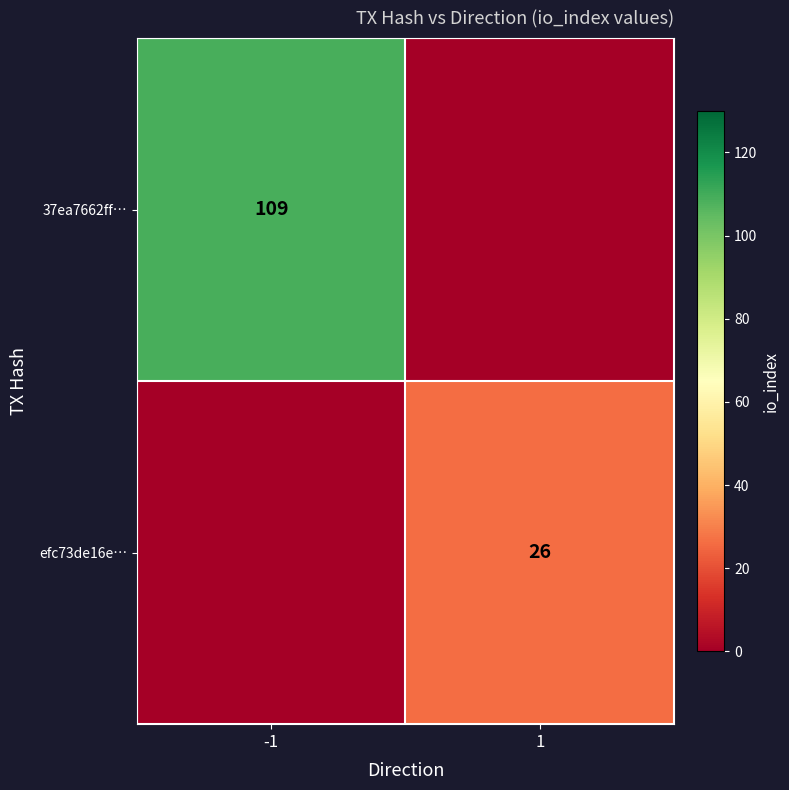

At how many categories does at least one series exceed 91?

1